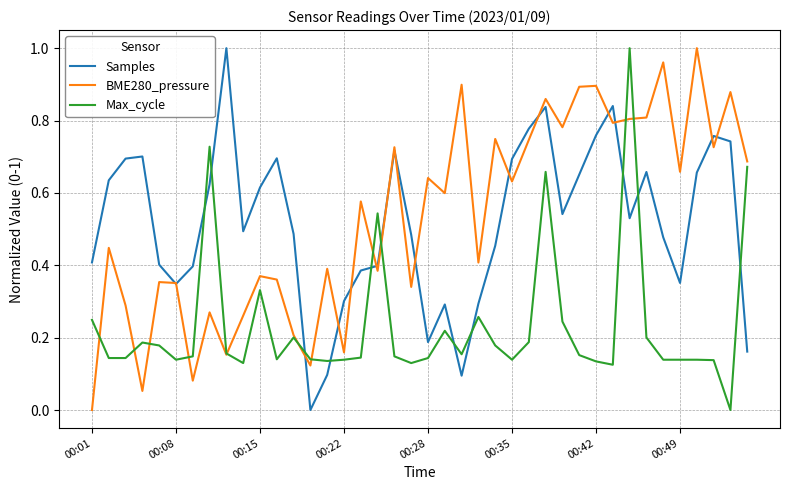

How many intersections are there between Max_cycle and Samples?

11